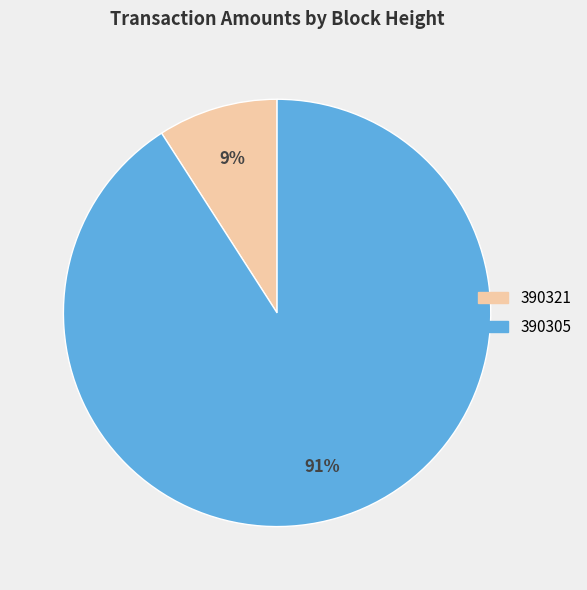

To the nearest percent, what is the difference between the 390305 and 390321 slice percentages?

82%